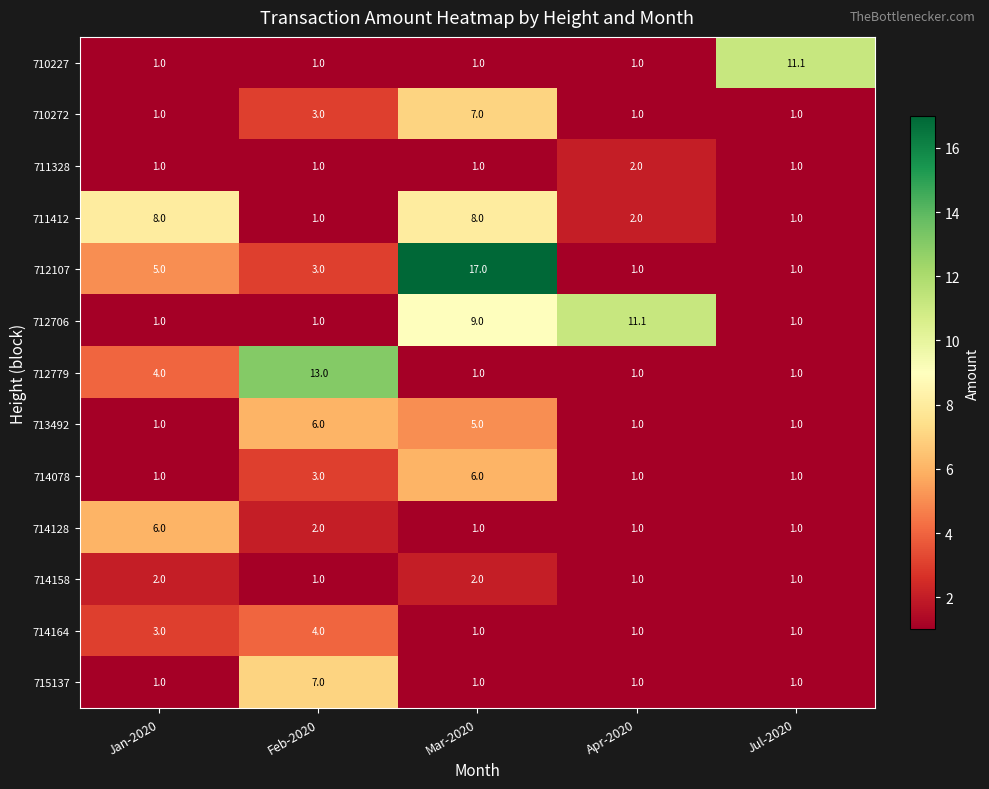

What is the smallest value displayed?

1.0